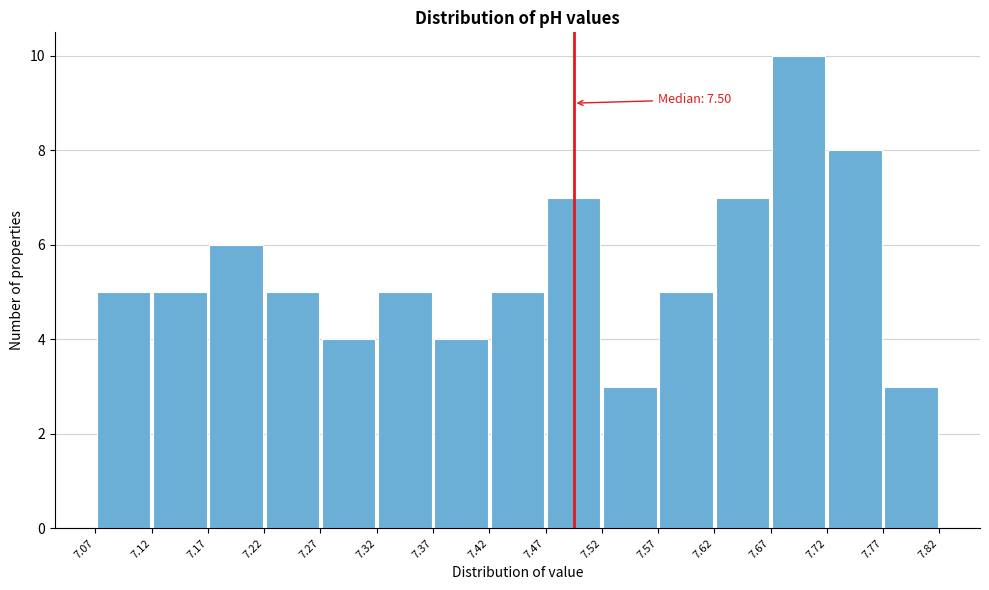

Over which range of the x-axis is the bar tallest?

7.67 to 7.72